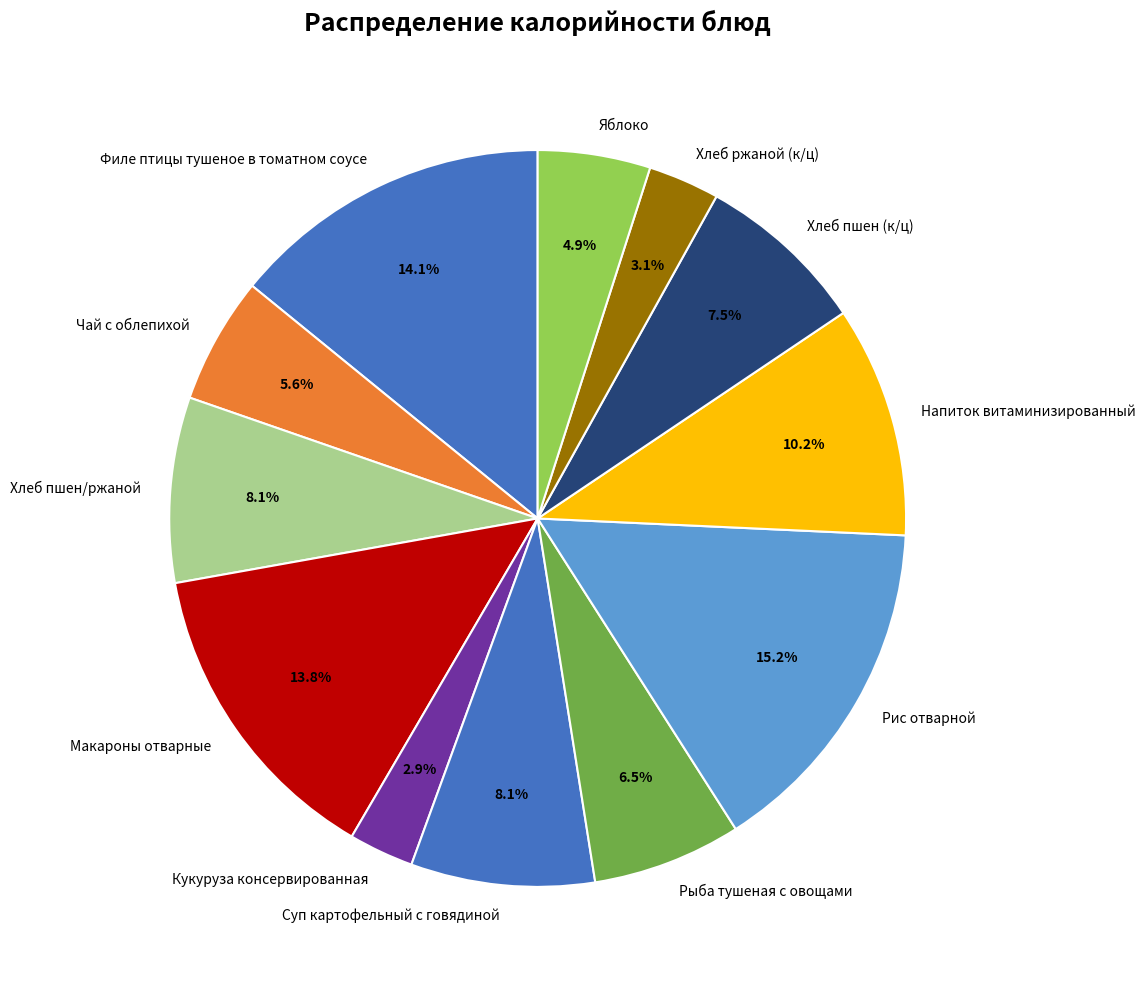

Between Кукуруза консервированная and Хлеб пшен/ржаной, which is larger?

Хлеб пшен/ржаной